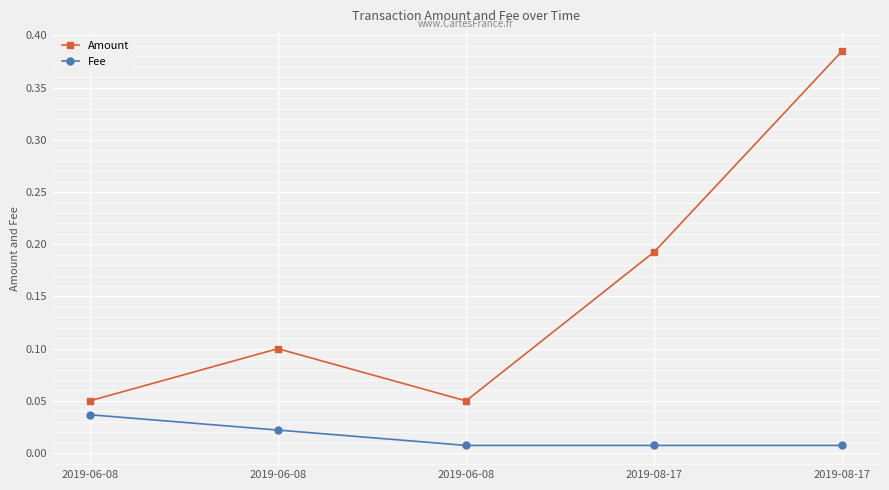

What is the label of the 4th point from the right?

2019-06-08